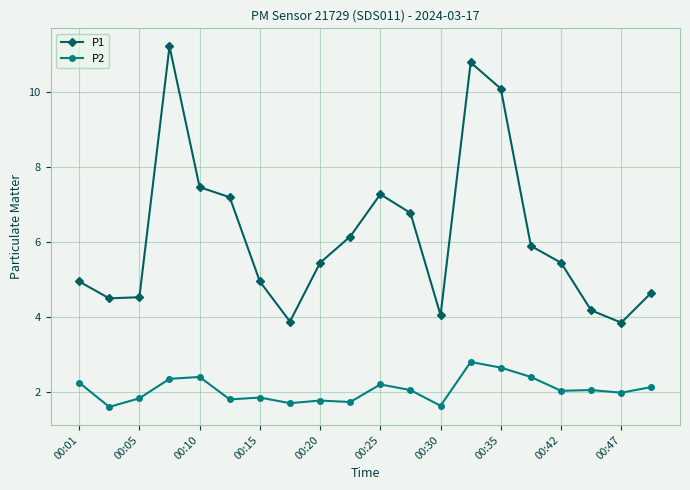

Which series has the widest spread of values?

P1